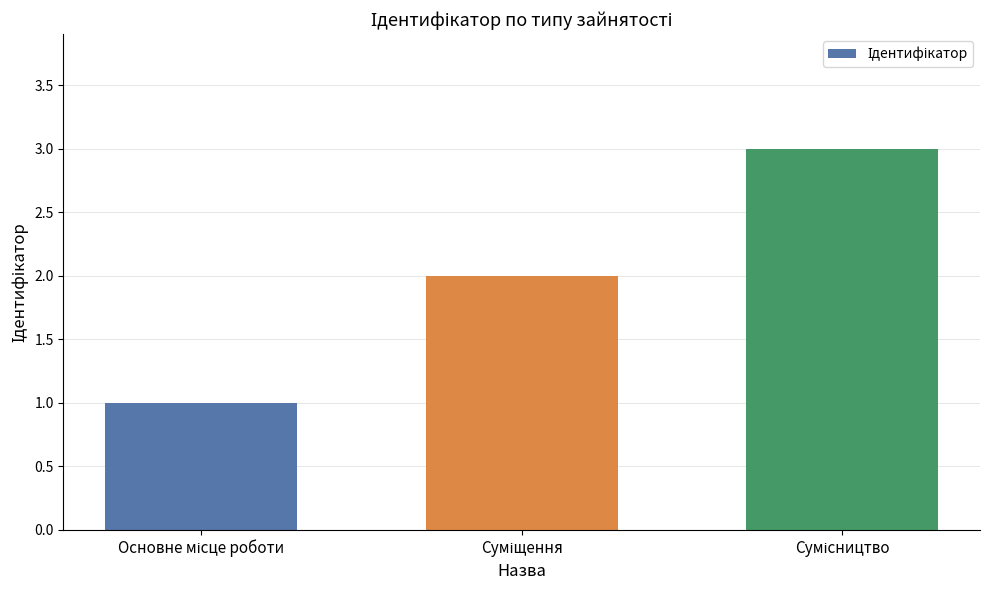

Does the chart contain stacked bars?

No